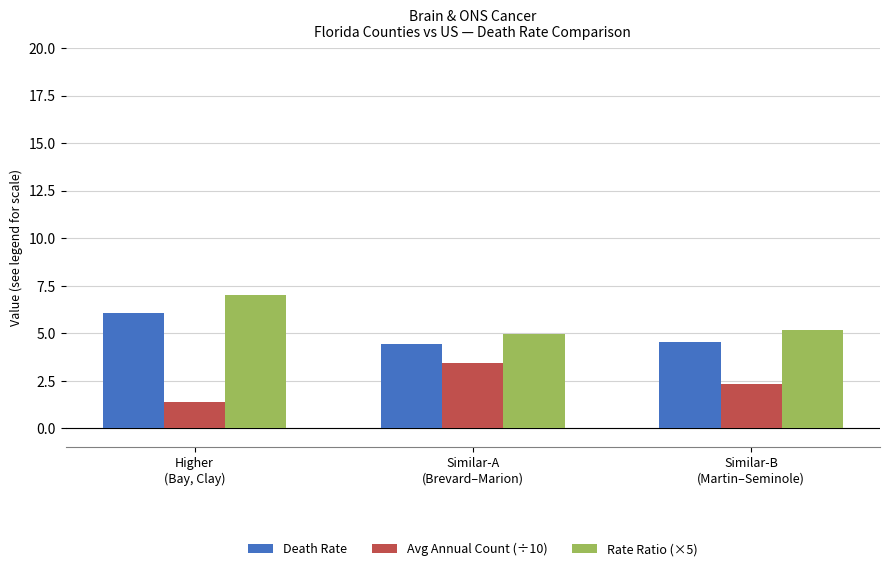

The value of Rate Ratio (×5) at Similar-A
(Brevard–Marion) is 7.7. True or false?

False